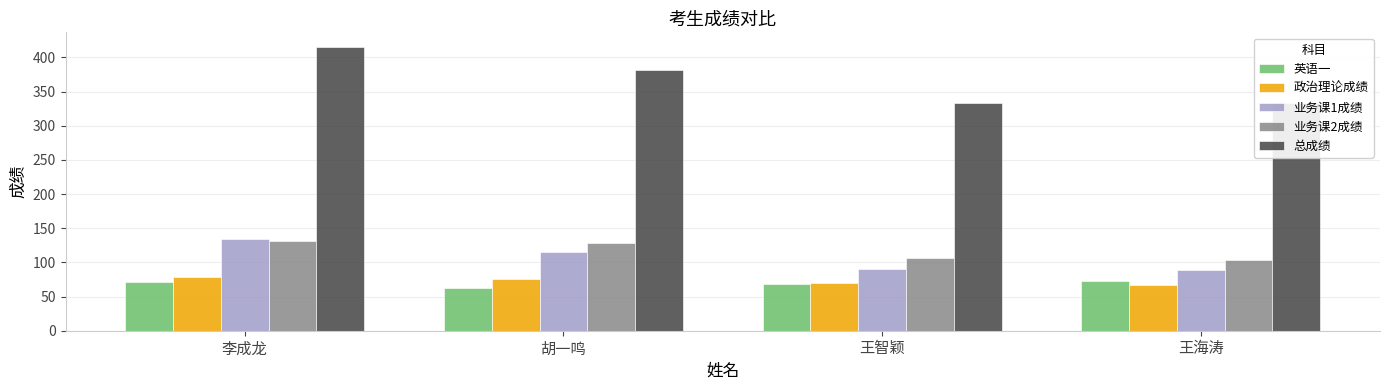

How many categories are shown in the chart?

4